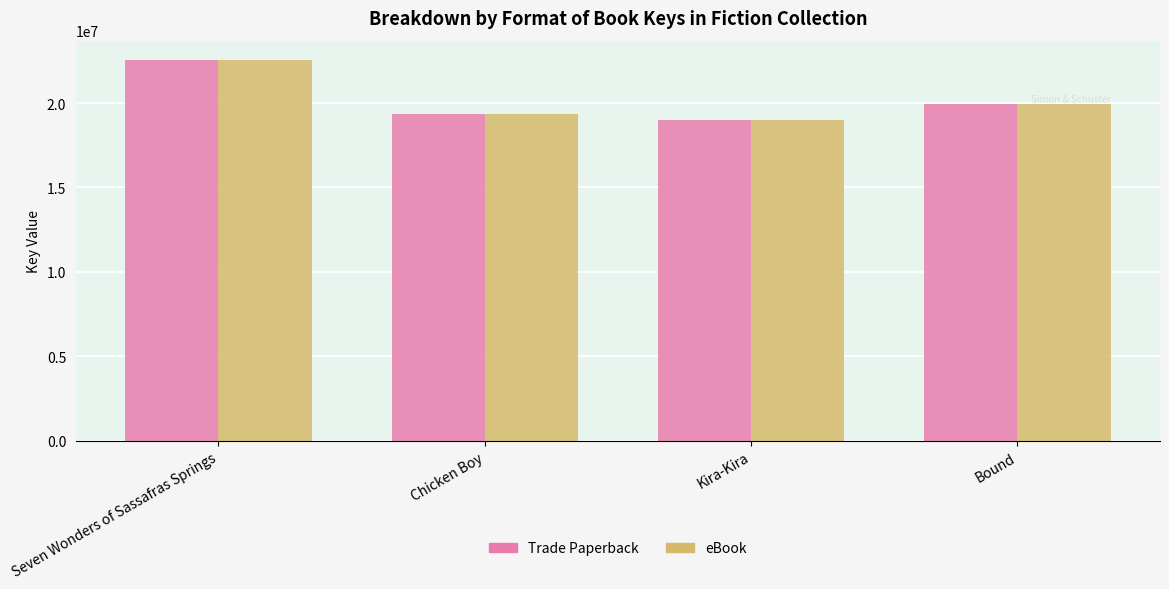

At which label is eBook closest to 20786777?

Bound